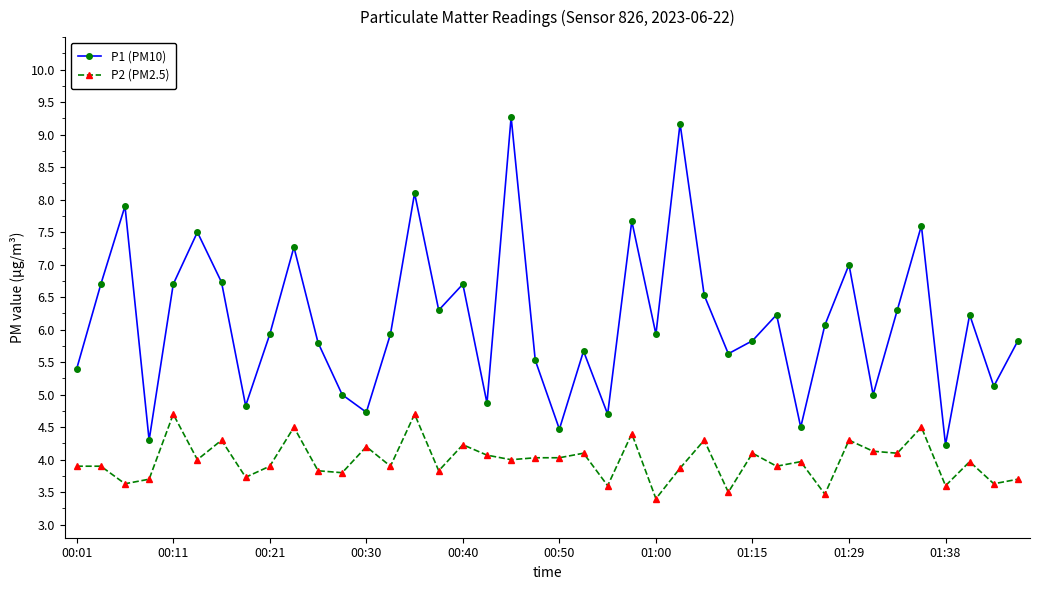

What is the value of the P2 (PM2.5) point at the 29th from the left?

4.1